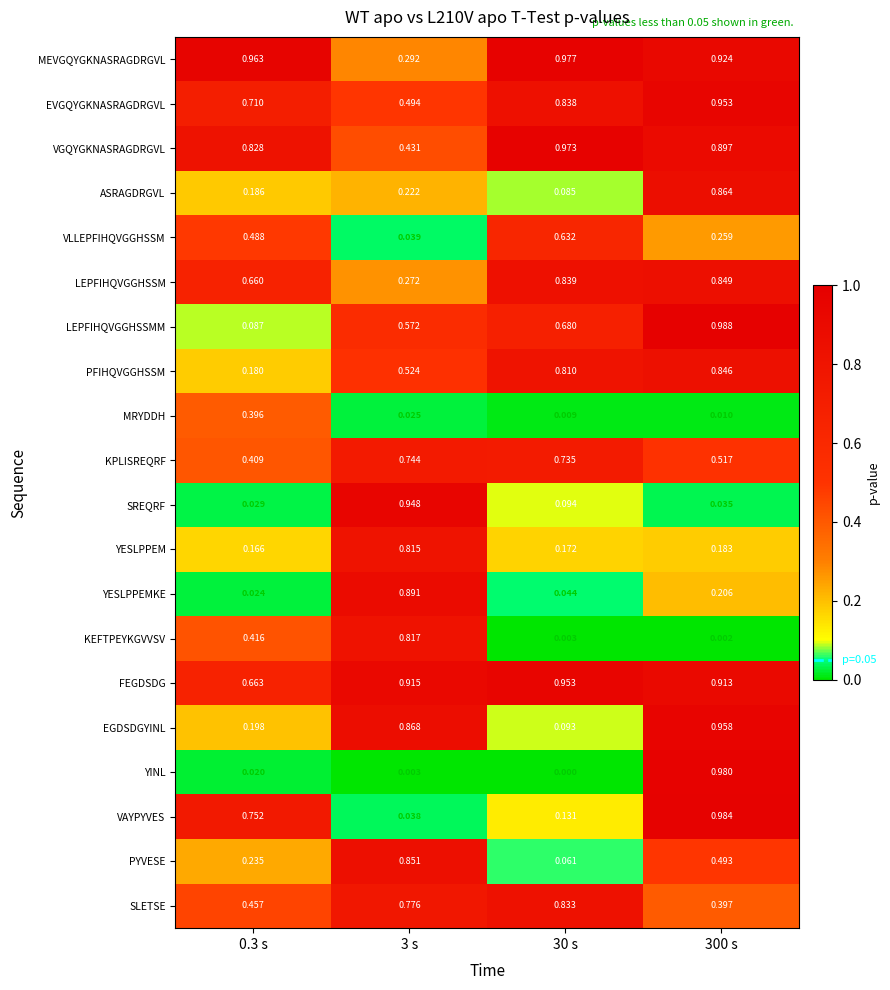

Which series changed the most between 0.3 s and 300 s?

YINL